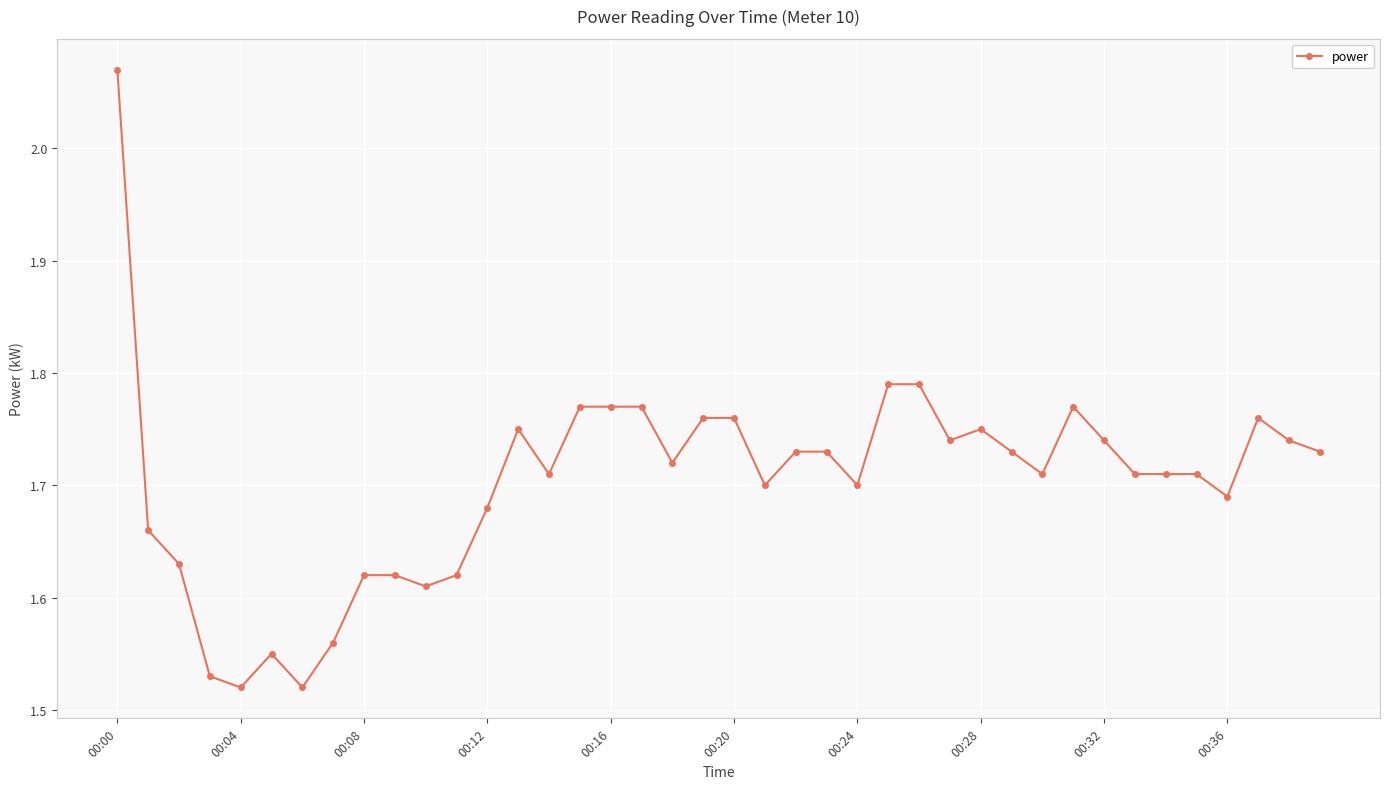

What is the sum of all values?

68.1